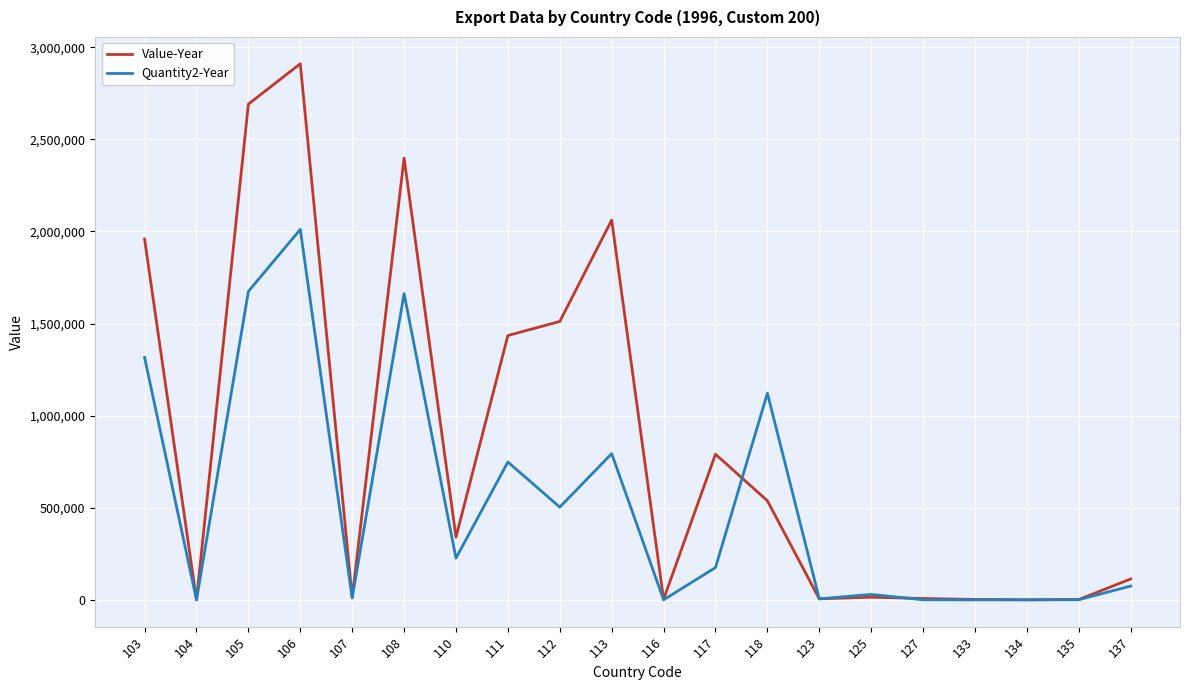

What is the sum of the Quantity2-Year values at 127 and 135?

1502